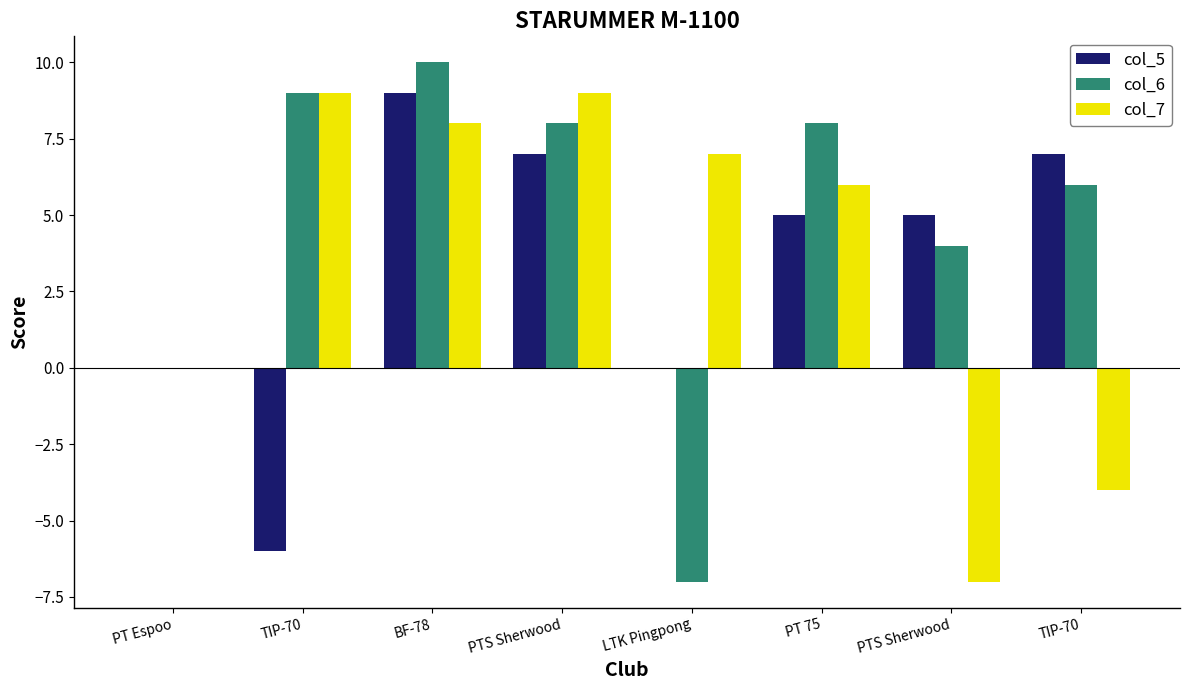

How many groups of bars are there?

8